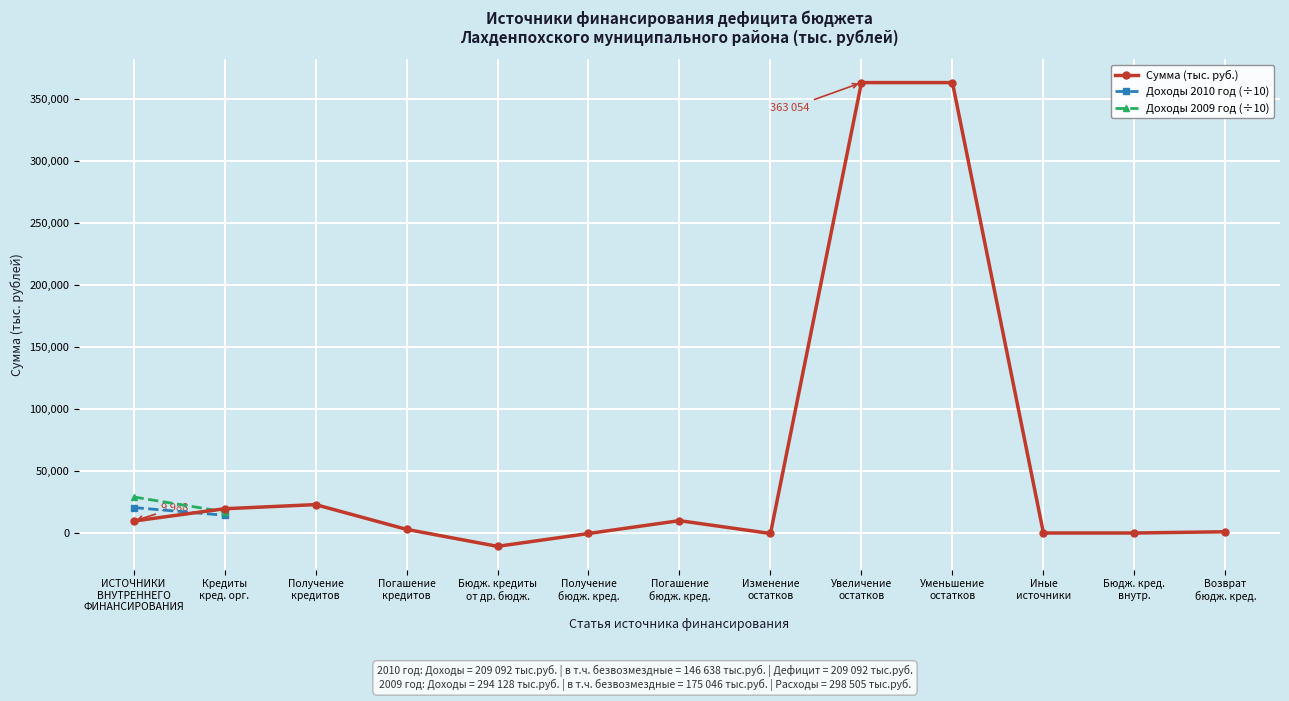

How many data points in Сумма (тыс. руб.) are above 3333?

7